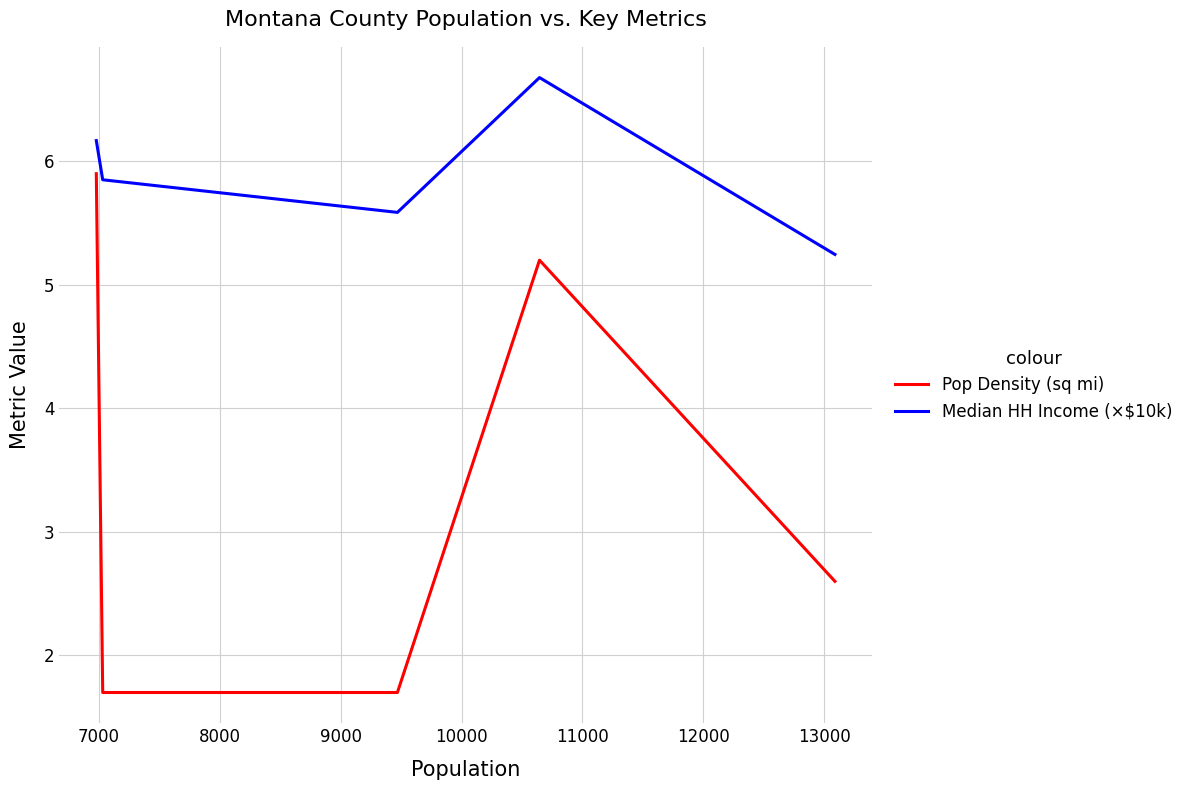

What is the lowest value of the Pop Density (sq mi) series?

1.7